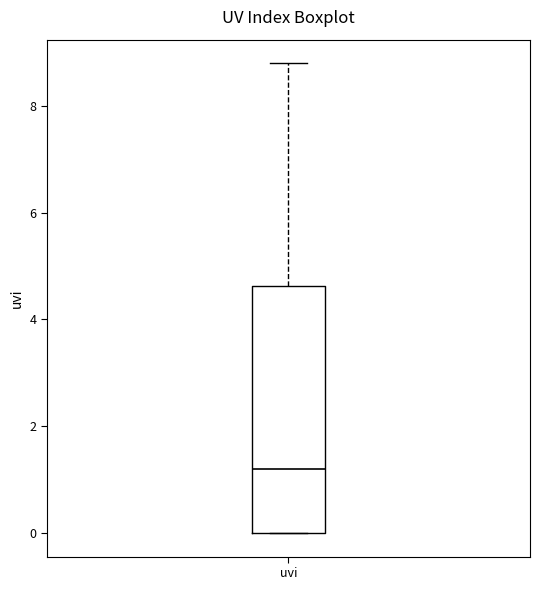

Where does the upper whisker of the box for uvi end on the y-axis? The values are not printed on the chart, so give them approximately, as read against the axis.

8.8